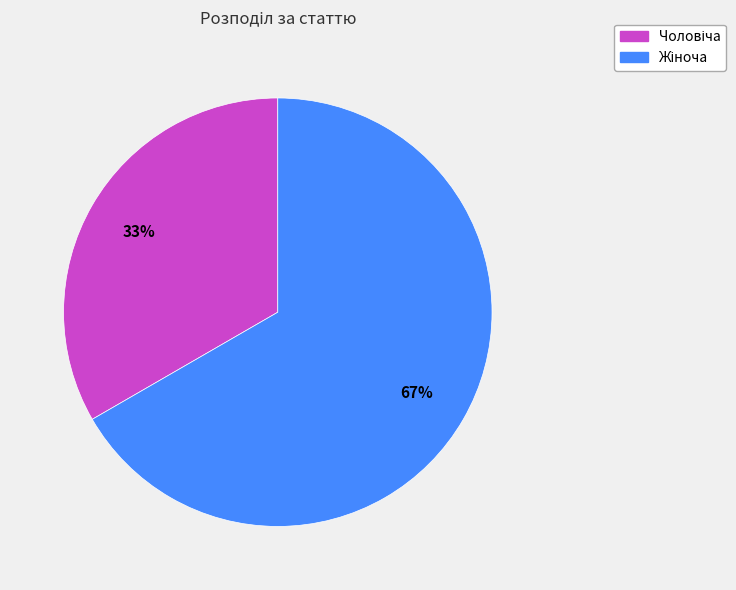

To the nearest percent, what is the average slice percentage?

50%